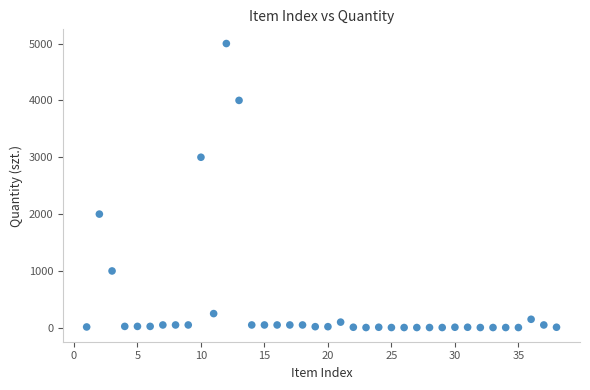

What is the range of X values (max minus min)?

37